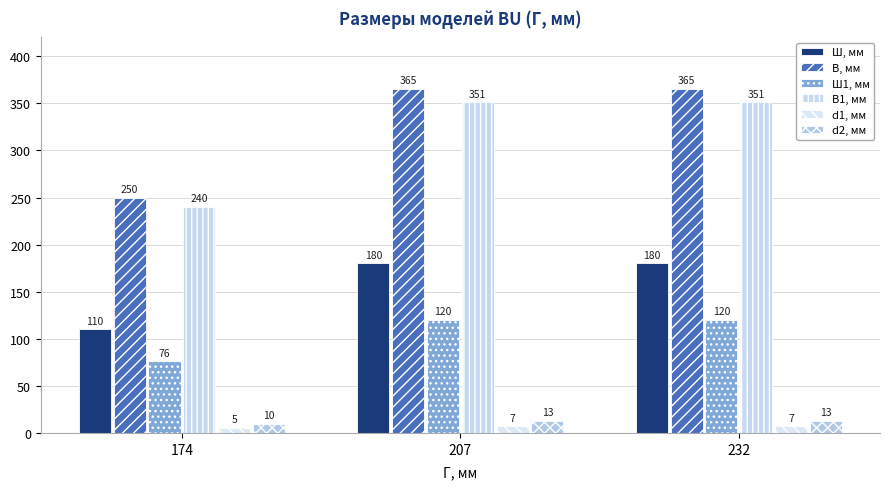

Reading left to right, transcribe all the data shown in this chart.

Ш, мм: 110	180	180
В, мм: 250	365	365
Ш1, мм: 76	120	120
В1, мм: 240	351	351
d1, мм: 5	7	7
d2, мм: 10	13	13